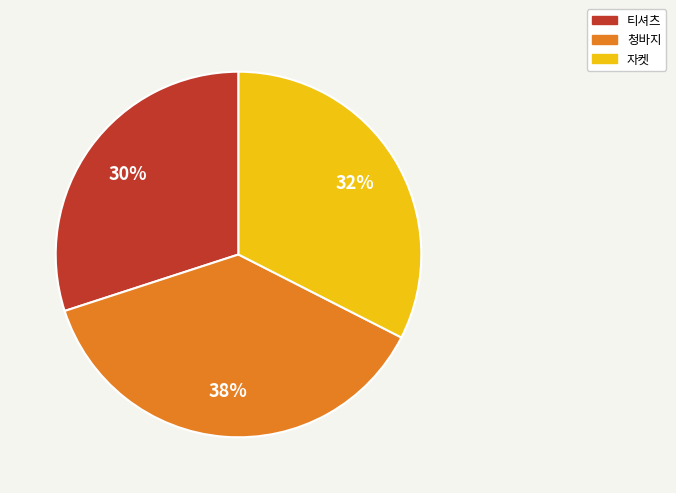

To the nearest percent, what is the average slice percentage?

33%